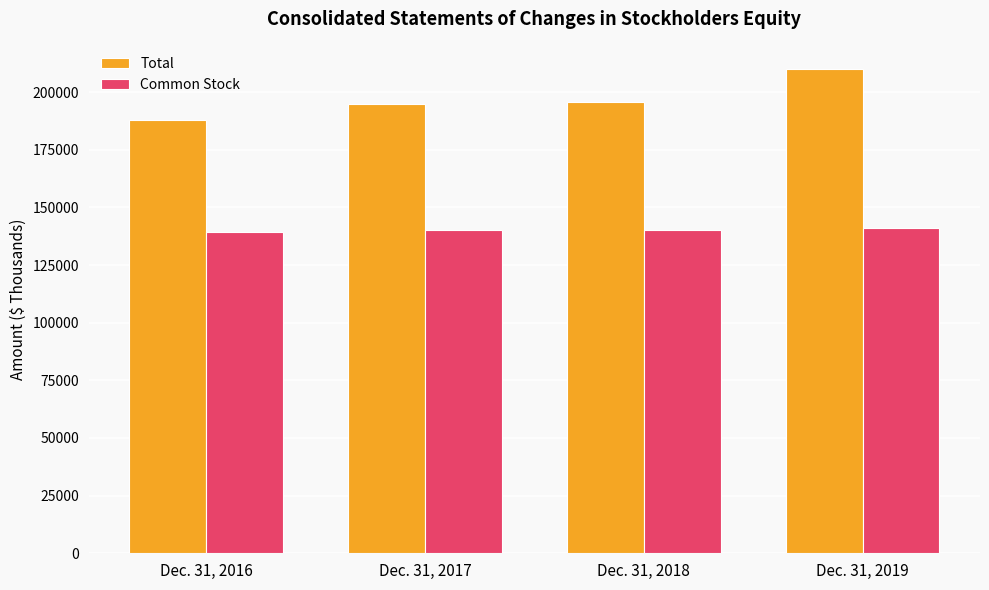

How many data points does each series have?

4